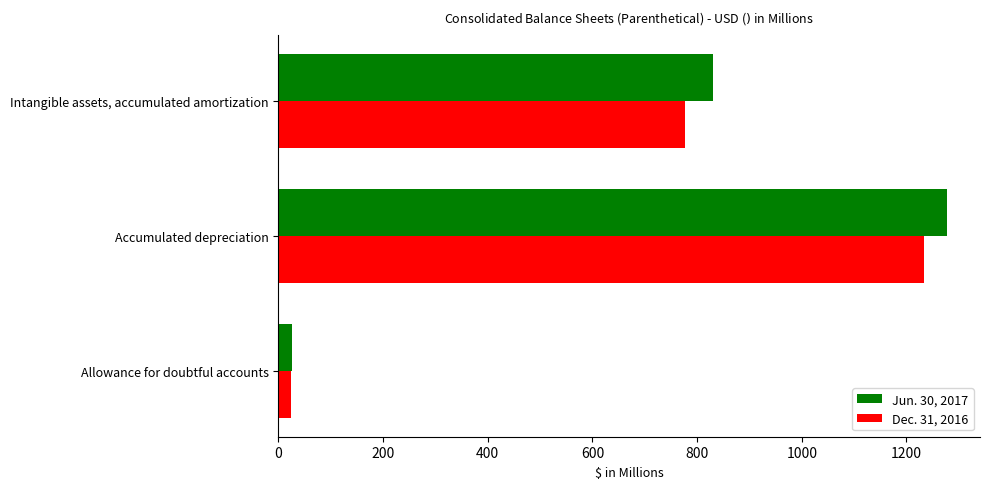

At which category is the sum across all series the highest?

Accumulated depreciation